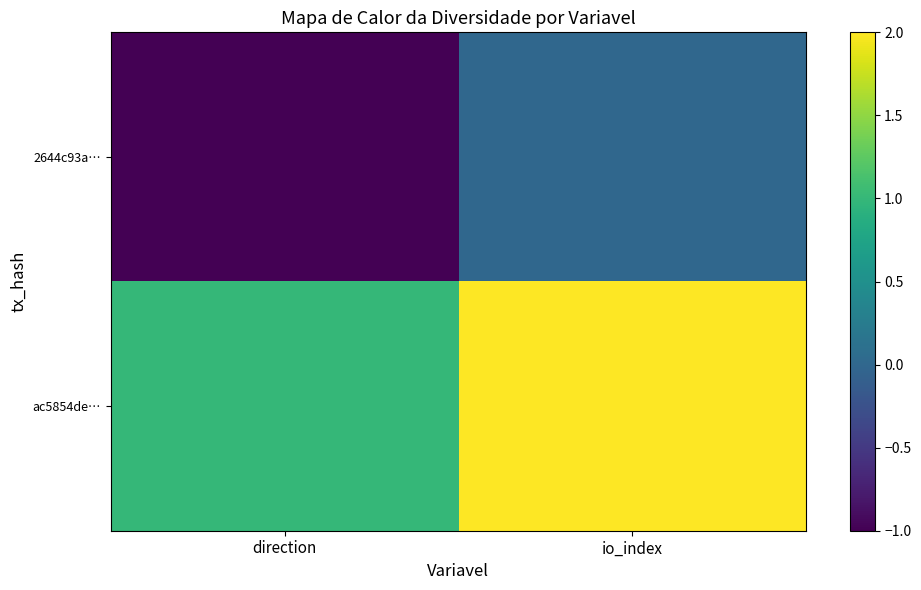

True or false: ac5854de… has a value of 1 at io_index.

False